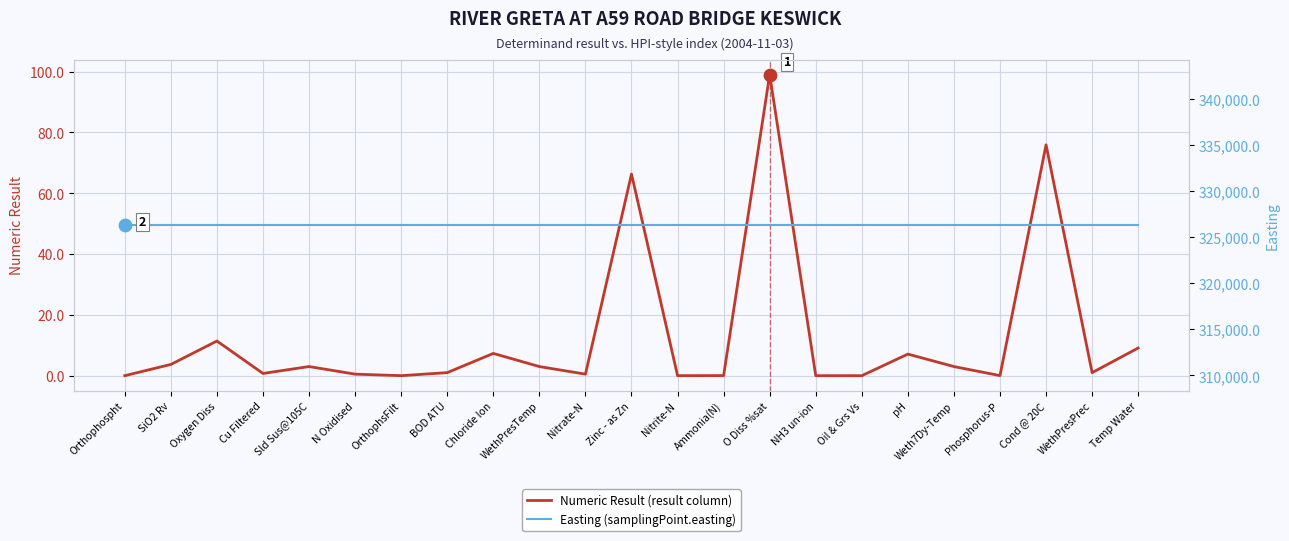

Which series contains the lowest Y value?

Numeric Result (result column)